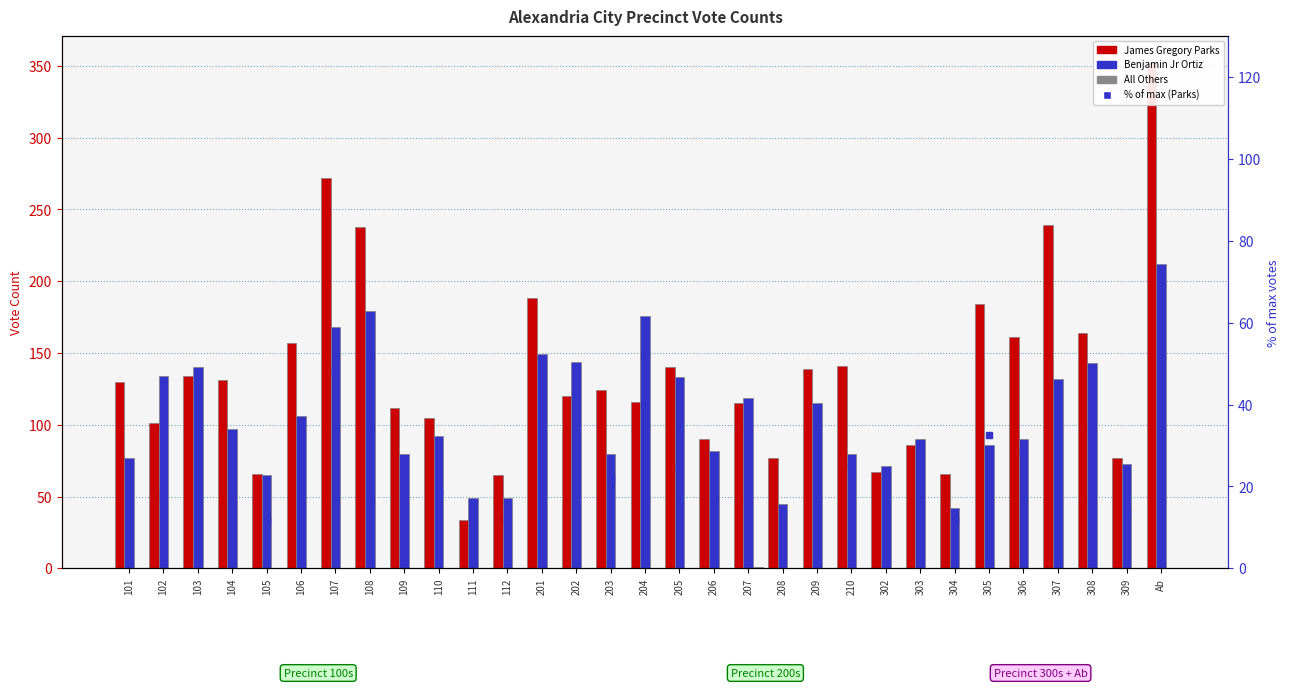

Where is James Gregory Parks nearest to the value 193?

201